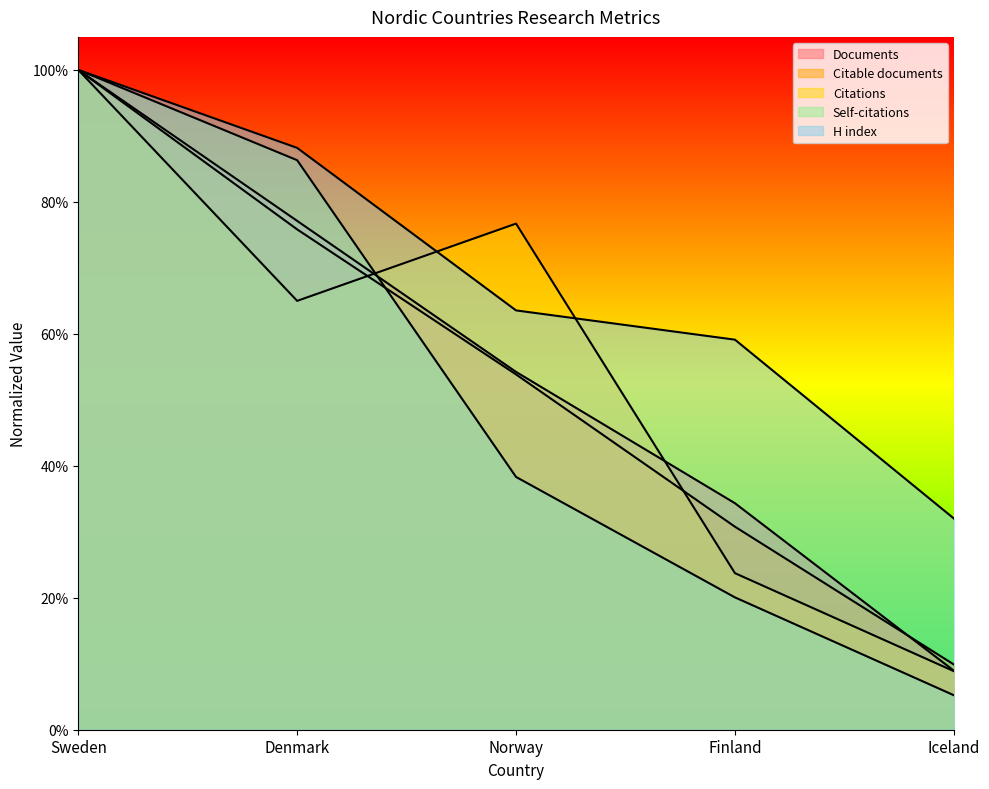

Reading left to right, extract all data points from this chart.

Documents: Sweden=1.0	Denmark=0.8	Norway=0.5	Finland=0.3	Iceland=0.1
Citable documents: Sweden=1.0	Denmark=0.8	Norway=0.5	Finland=0.3	Iceland=0.1
Citations: Sweden=1.0	Denmark=0.6	Norway=0.8	Finland=0.2	Iceland=0.1
Self-citations: Sweden=1.0	Denmark=0.9	Norway=0.4	Finland=0.2	Iceland=0.1
H index: Sweden=1.0	Denmark=0.9	Norway=0.6	Finland=0.6	Iceland=0.3